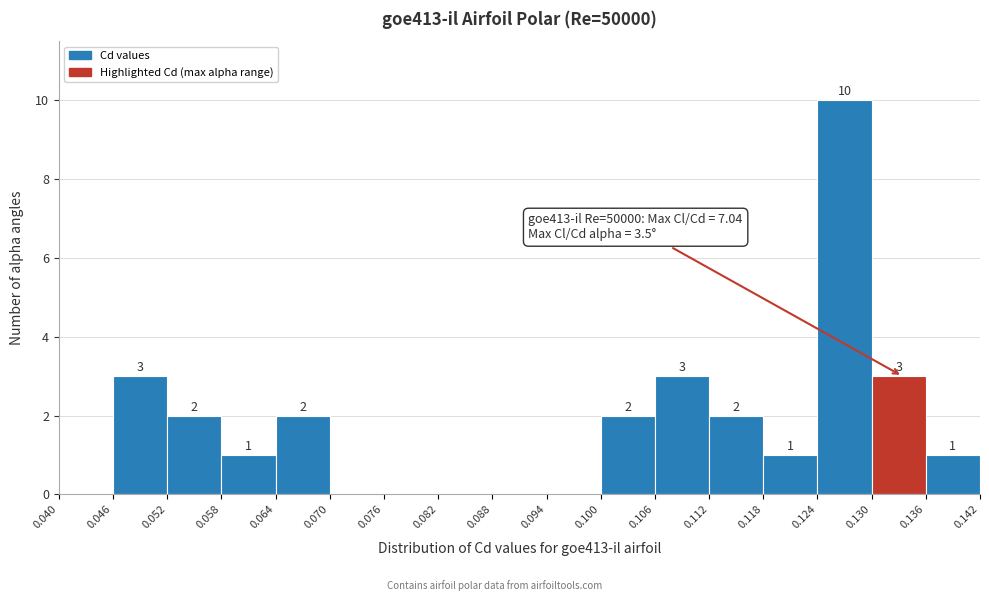

Over which range of the x-axis is the bar tallest?

0.124 to 0.130